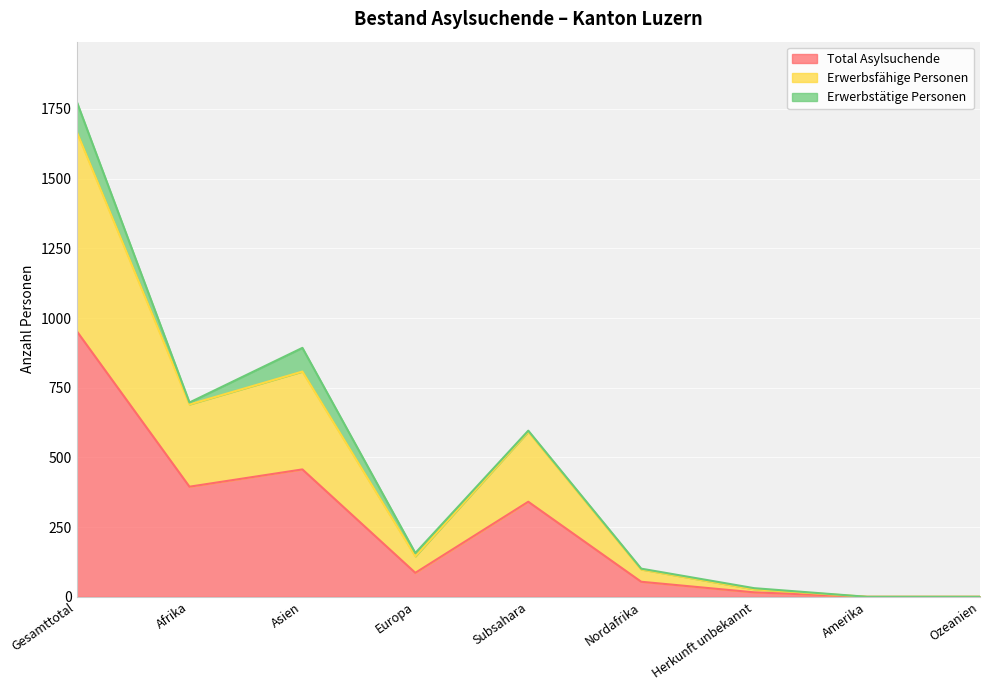

What is the highest value of the Total Asylsuchende series?

954